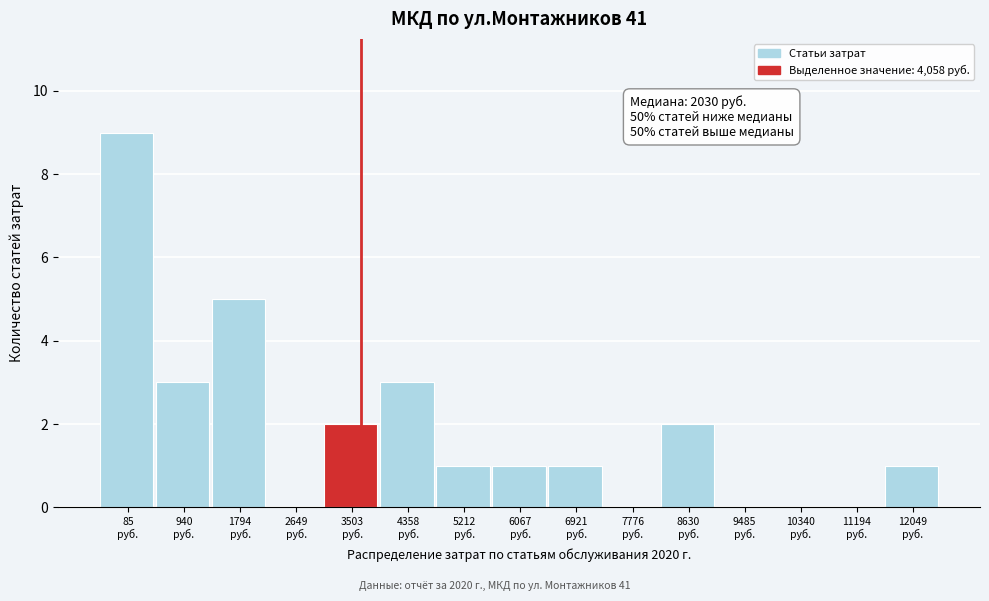

What is the maximum value shown in the chart?

9